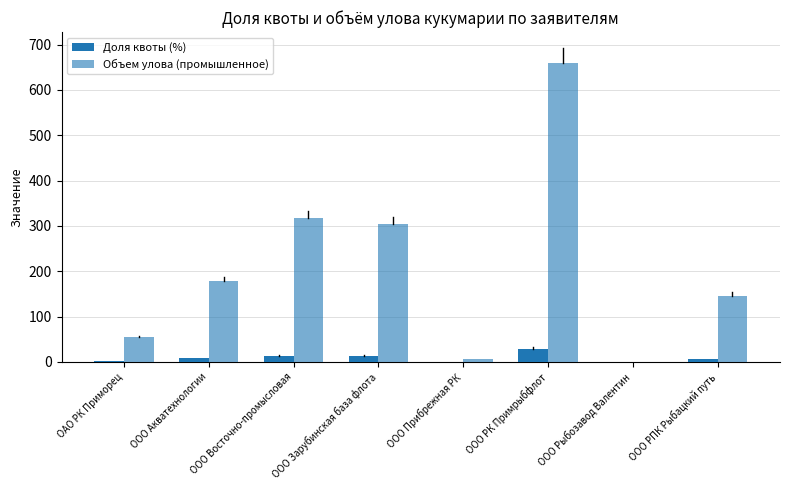

Reading right to left, transcribe all the data shown in this chart.

Доля квоты (%): 6.2	0.0	28.0	0.2	12.9	13.4	7.5	2.3
Объем улова (промышленное): 146.0	0.5	659.9	5.7	304.8	316.8	177.4	53.9